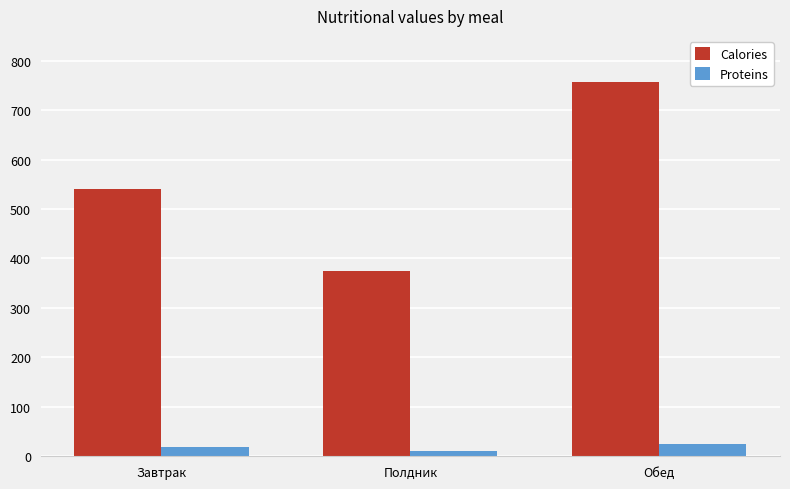

At which label is Calories closest to 565?

Завтрак